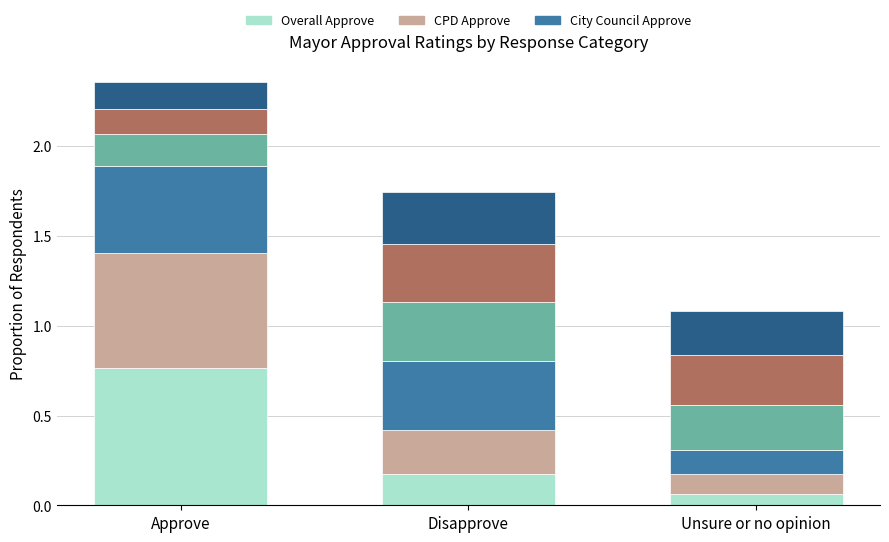

What is the total value across all series at Unsure or no opinion?

1.1